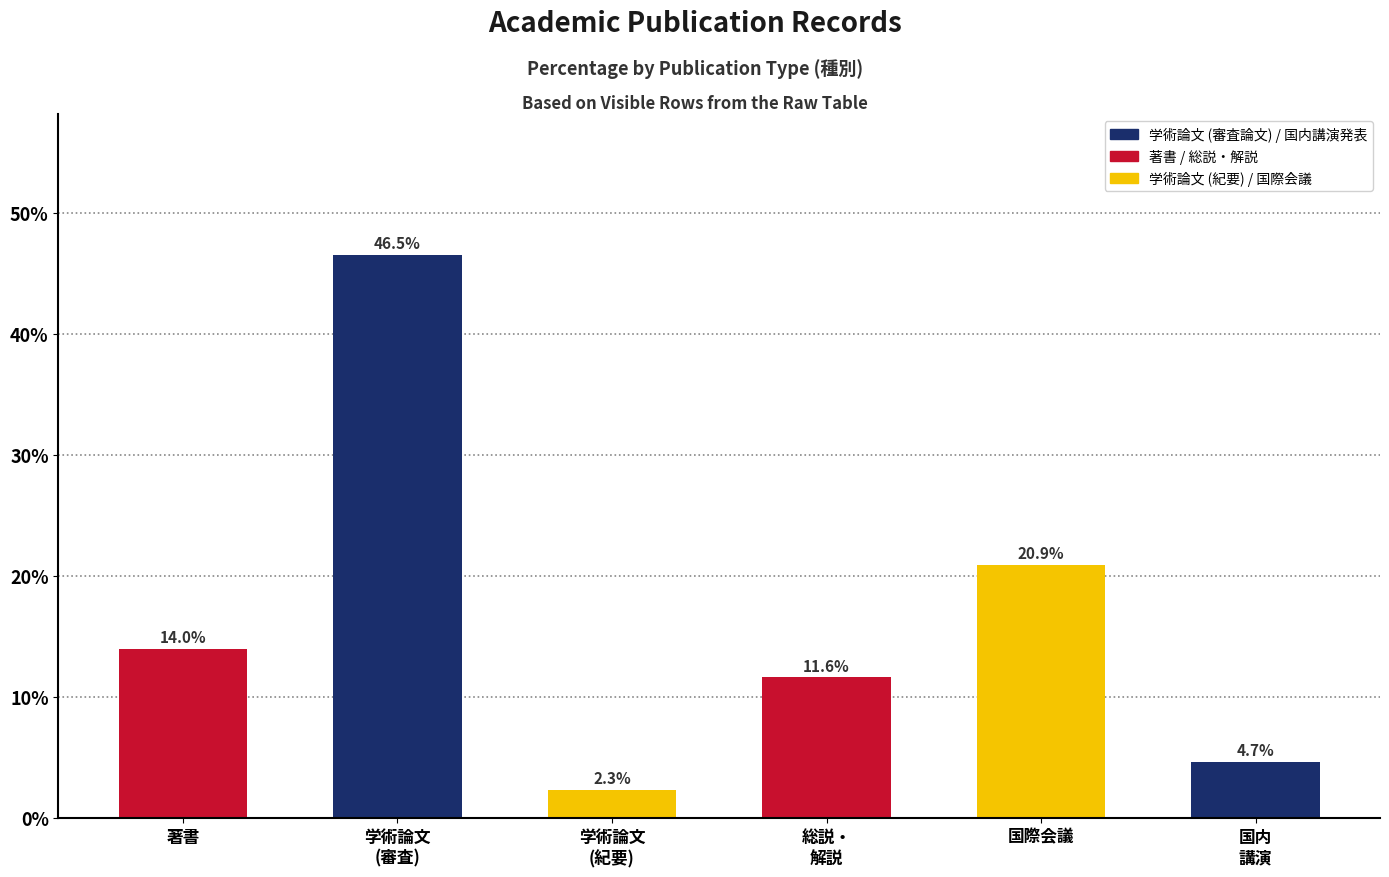

Rank the categories by value from lowest to highest.

学術論文
(紀要), 国内
講演, 総説・
解説, 著書, 国際会議, 学術論文
(審査)